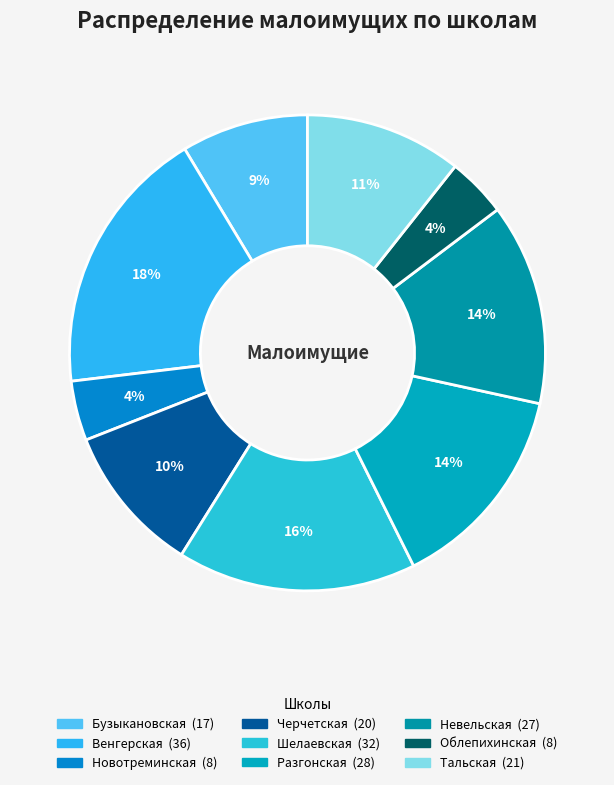

How many slices are in this pie chart?

9